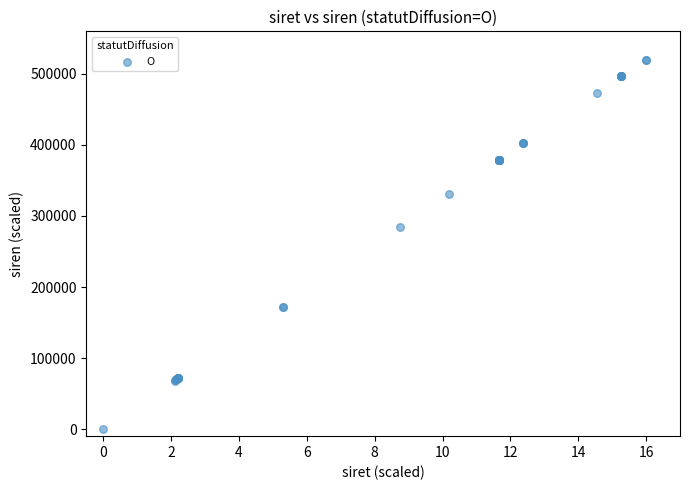

What Y value in the scatter plot is closest to 260000?

284494.3